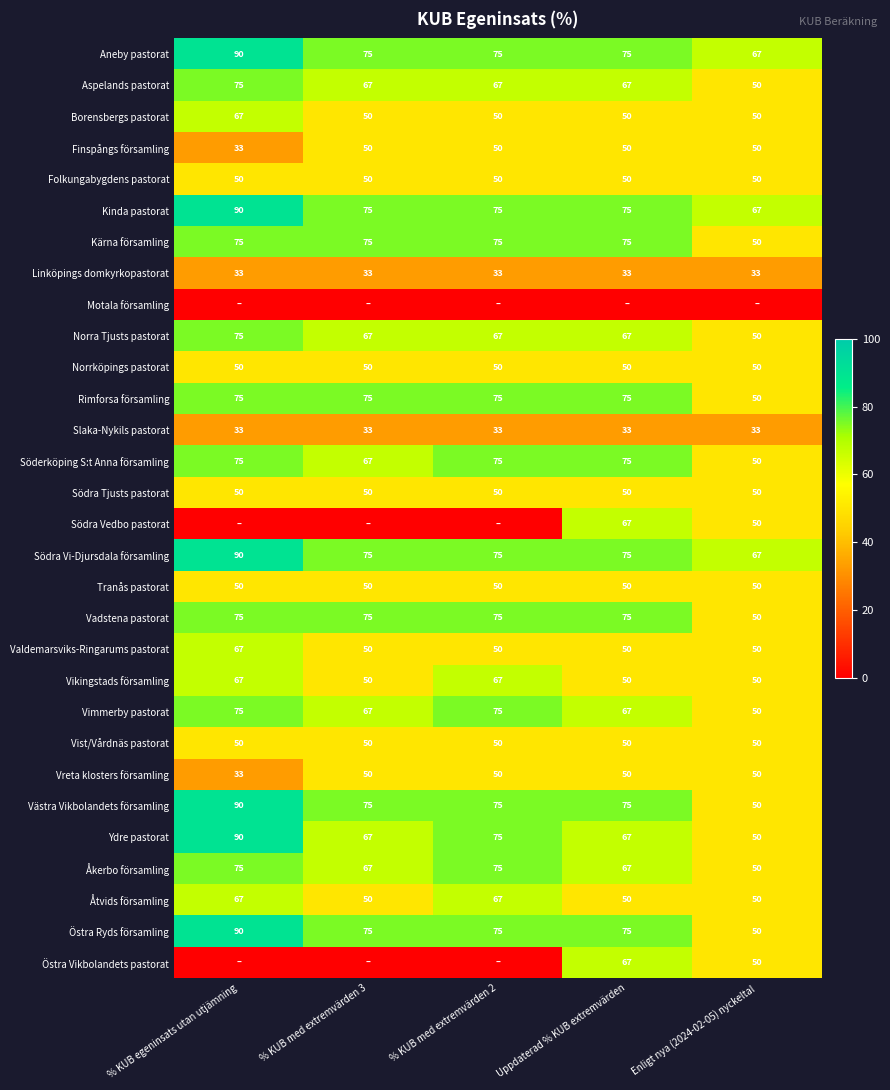

The Aneby pastorat series shows 110 at % KUB med extremvärden 3. True or false?

False